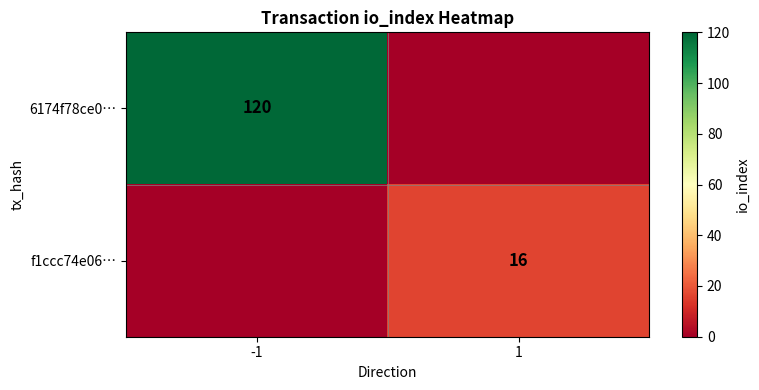

Is it true that 6174f78ce0… equals 175 at -1?

False